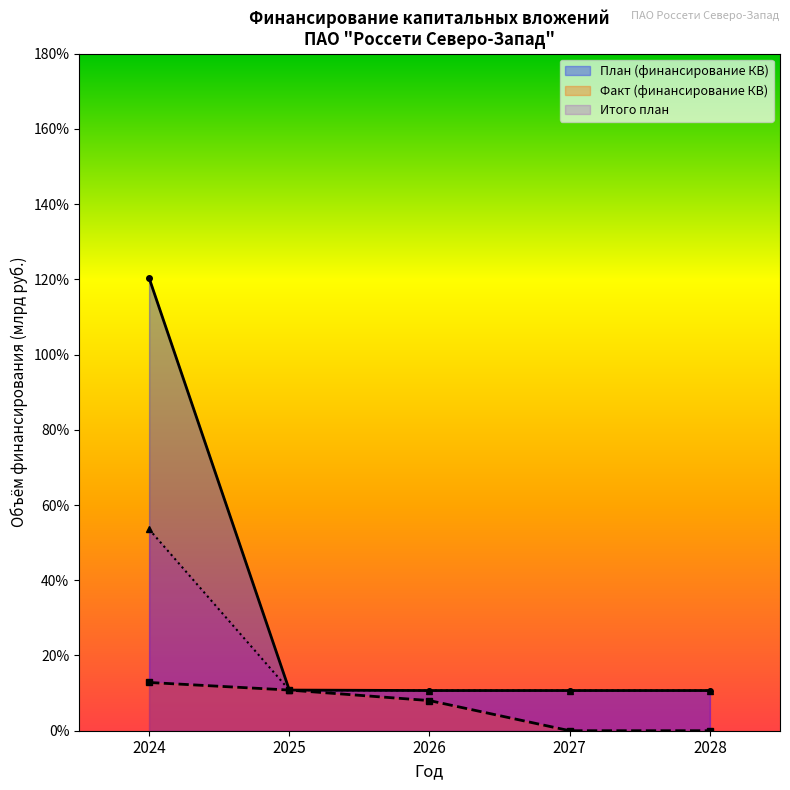

What are all the series names shown in the legend?

План (финансирование КВ), Факт (финансирование КВ), Итого план